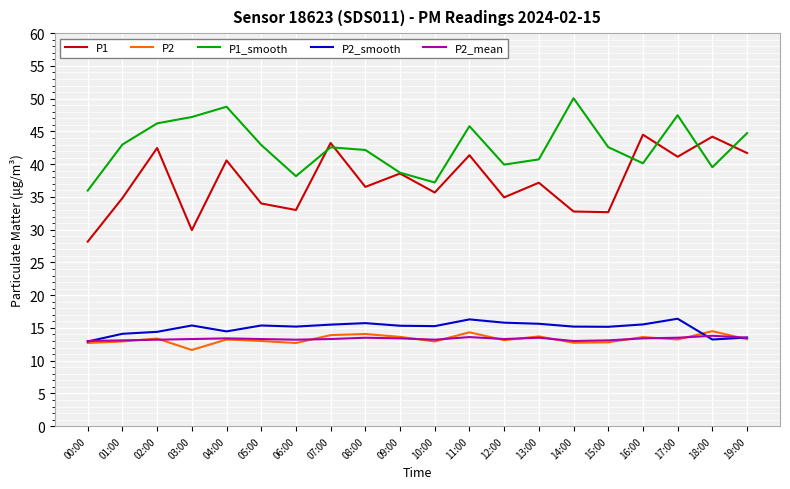

What is the sum of the P2_smooth values at 10:00 and 18:00?

28.5